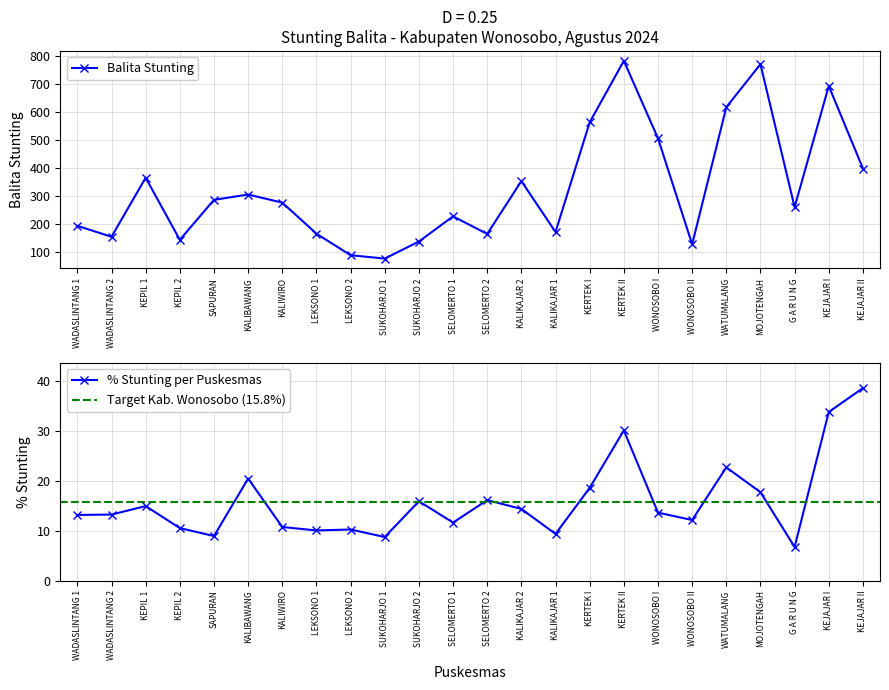

What is the difference between the maximum and minimum values in the % Stunting series?

31.9